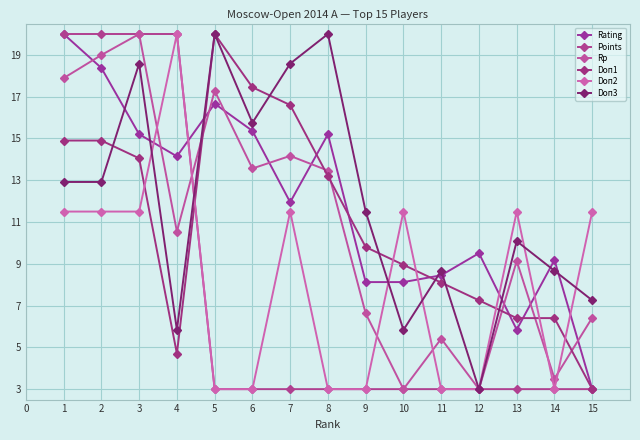

Which series has the largest total across all categories?

Doп3